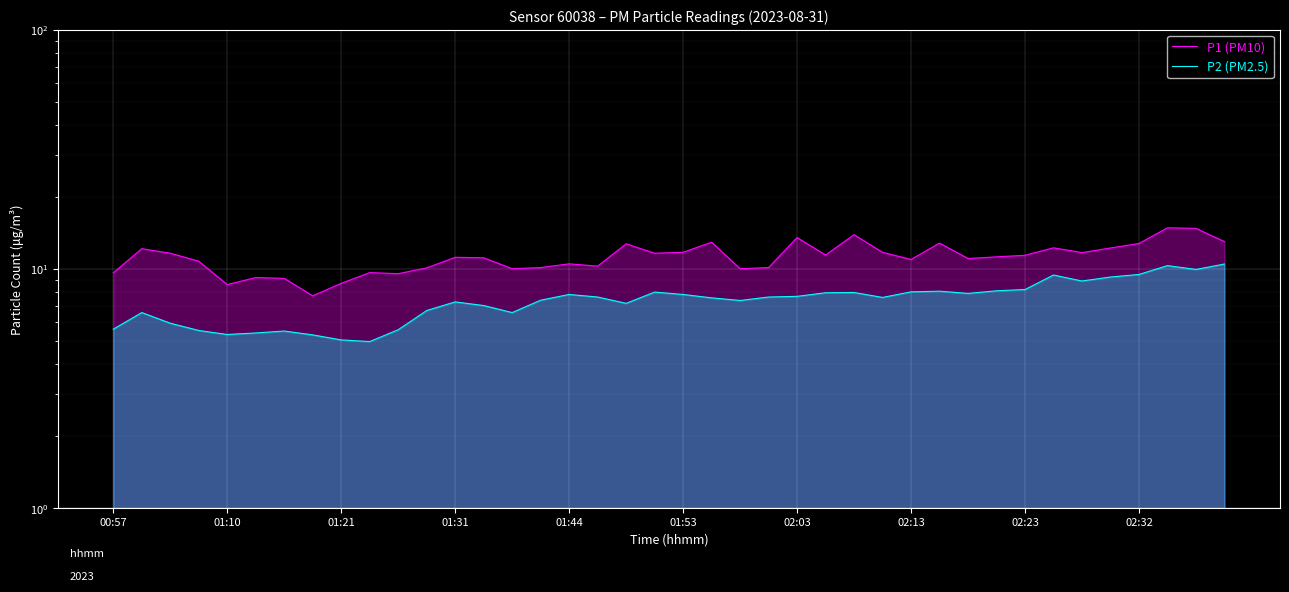

Between 22 and 28, which series saw the biggest shift?

P1 (PM10)